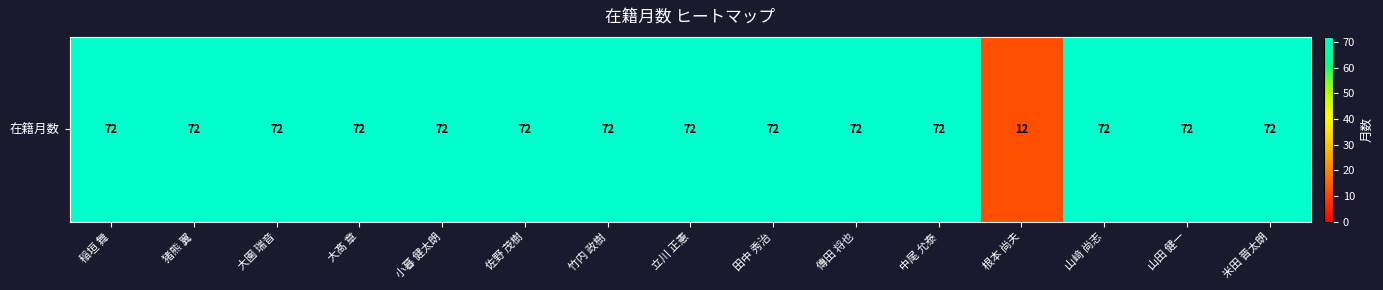

How many data points does each series have?

15